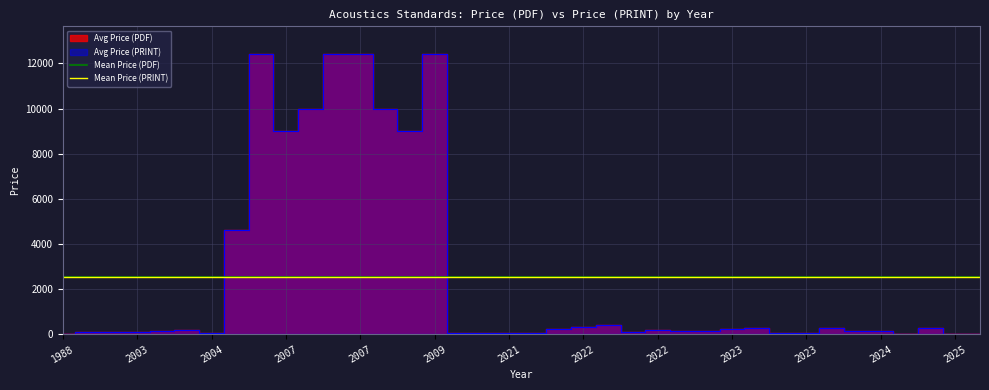

Which has a higher value, 2003 or 2023?

2023